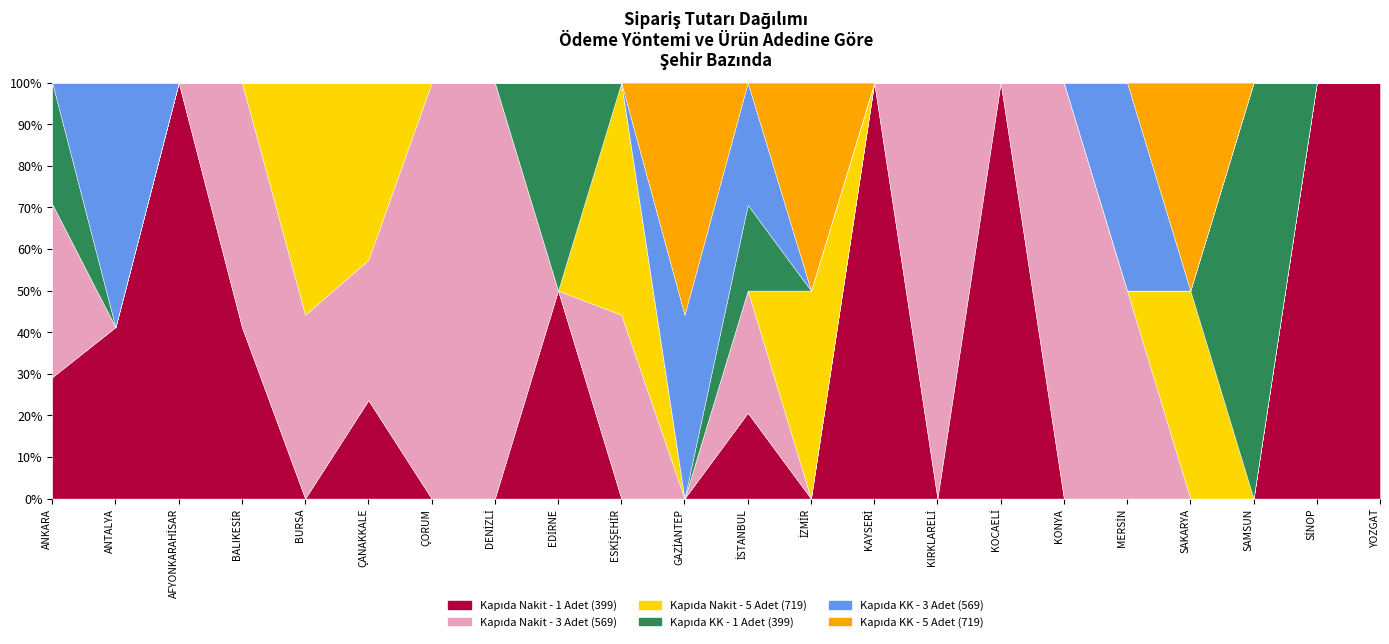

What position from the right is GAZİANTEP?

12